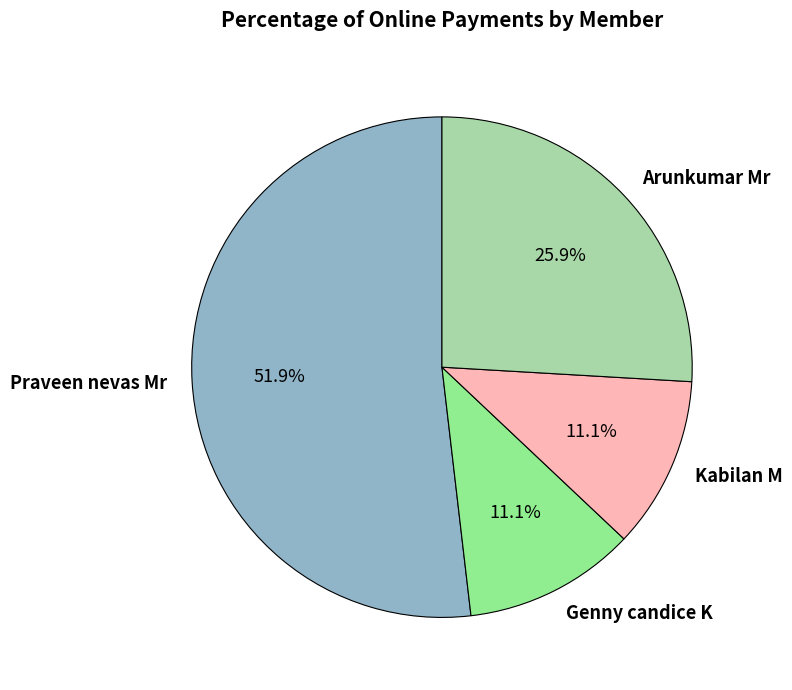

Is it true that Kabilan M is 11% of the pie?

True